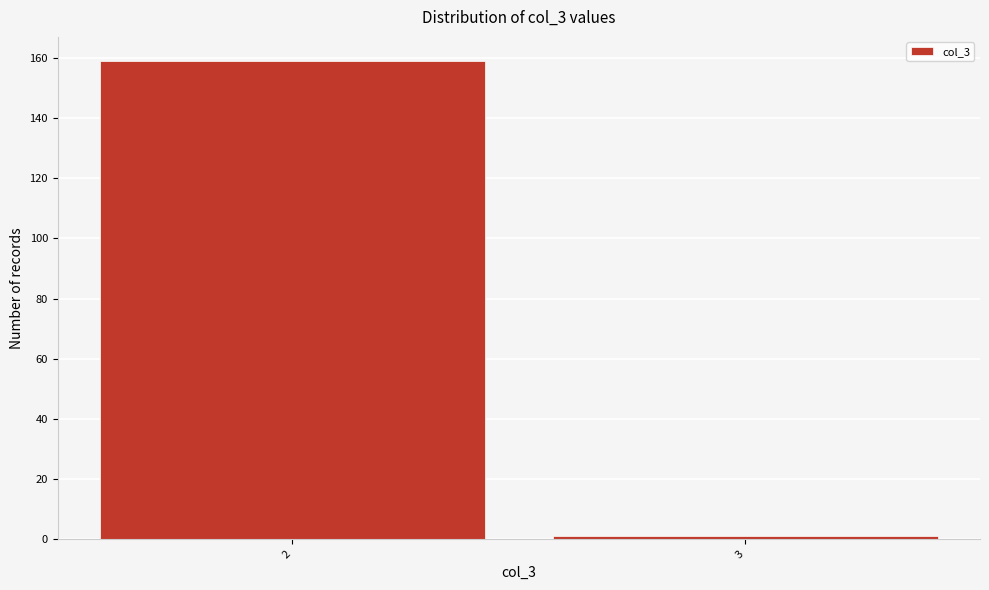

Reading left to right, transcribe all the data shown in this chart.

2=159	3=1